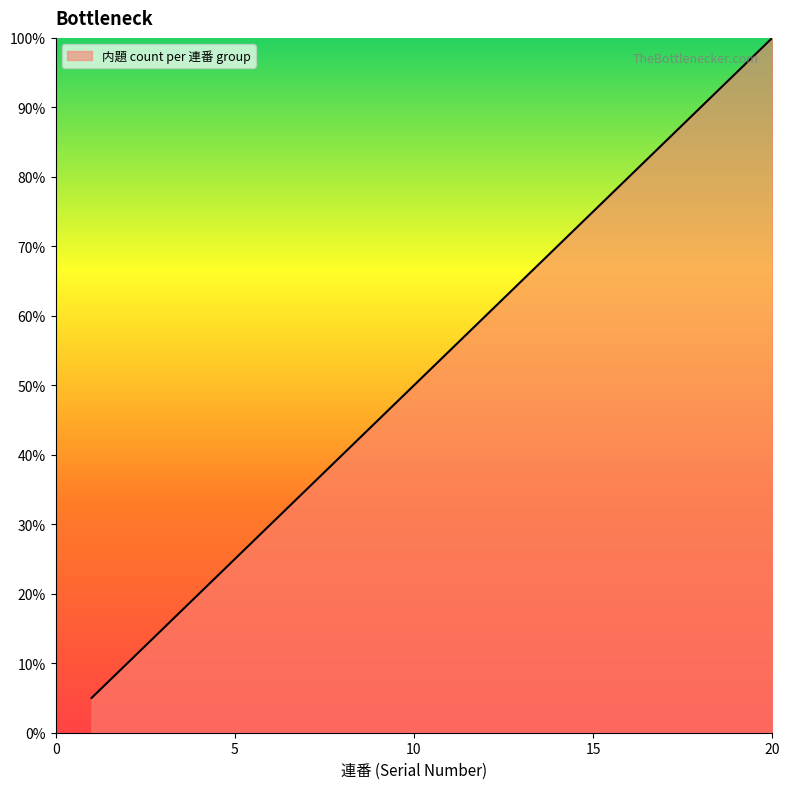

What is the greatest value displayed?

100.0